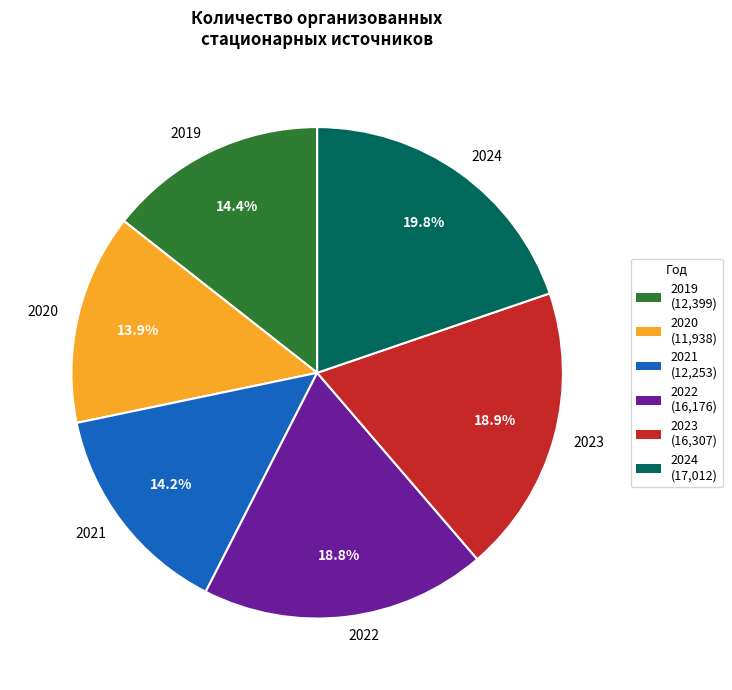

Does any single category account for the majority?

No